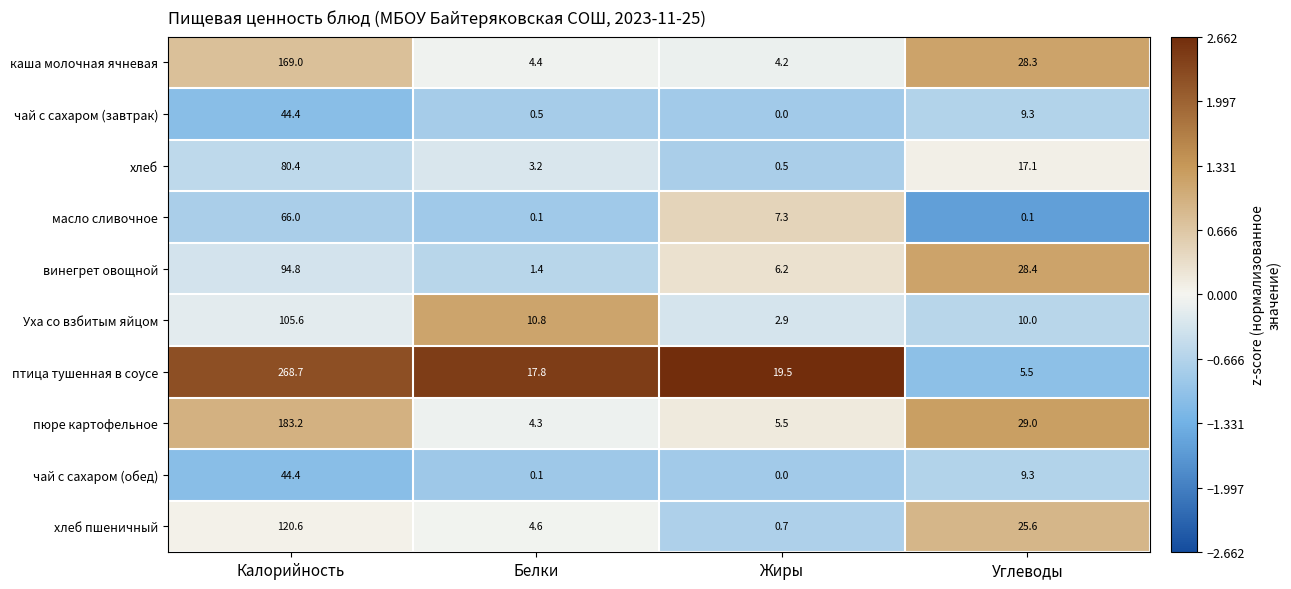

How many distinct data groups are displayed?

10